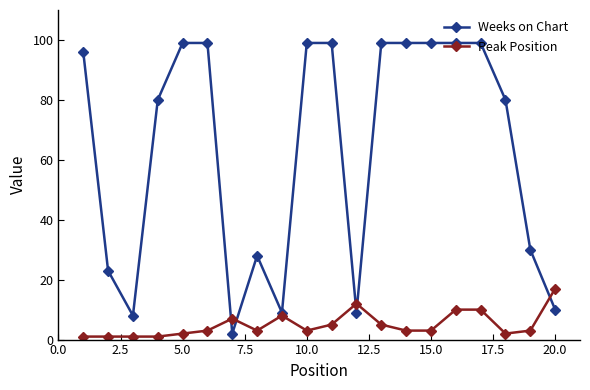

Which series has the largest total across all categories?

Weeks on Chart